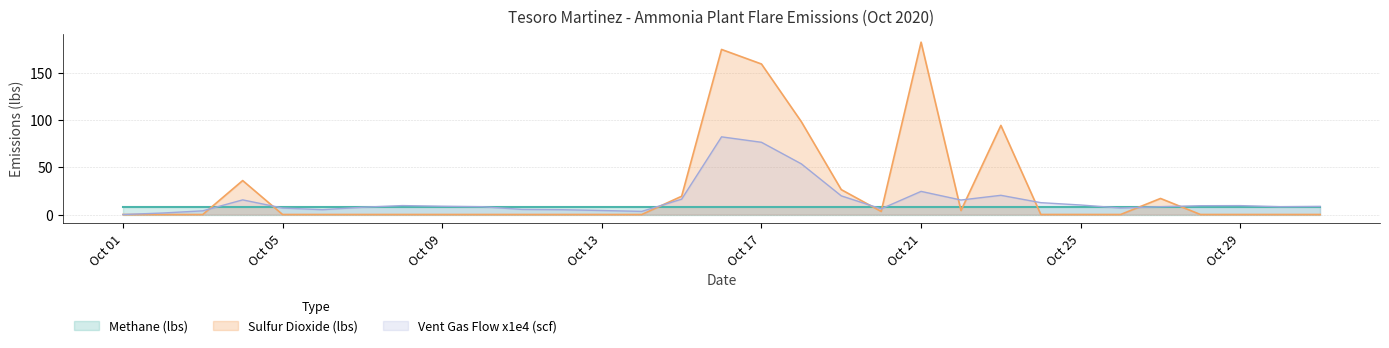

At which category does Sulfur Dioxide (lbs) reach its first local peak?

10/4/2020